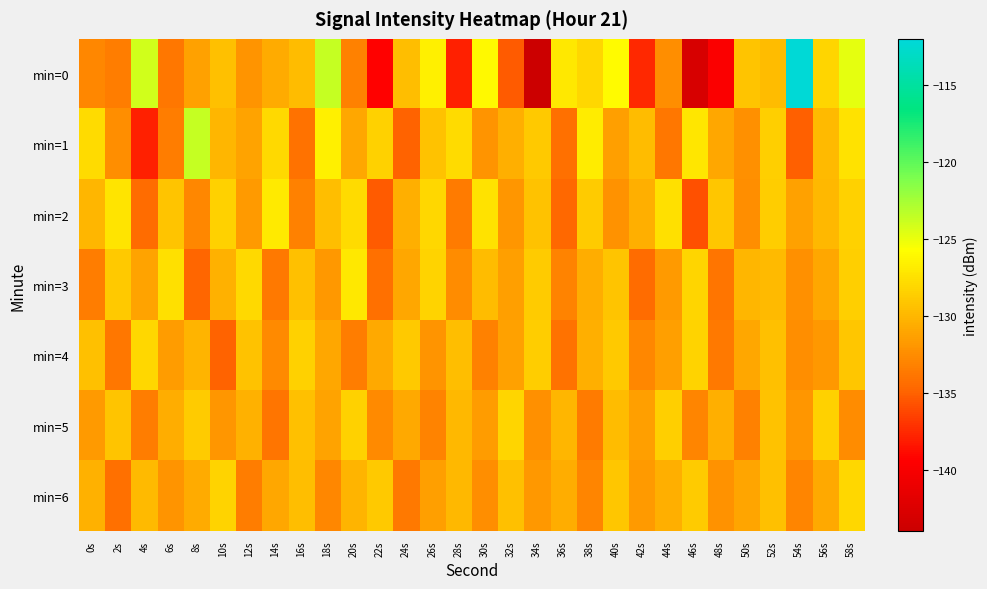

At which category is the sum across all series the highest?

58s